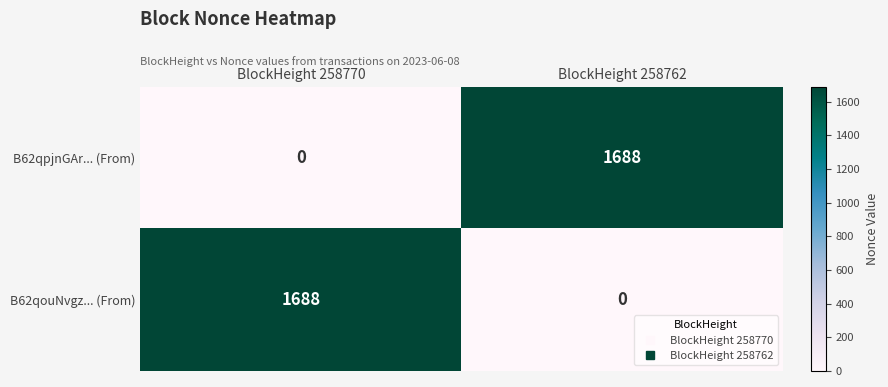

What is the difference between the B62qouNvgz... (From) values at BlockHeight 258770 and BlockHeight 258762?

1688